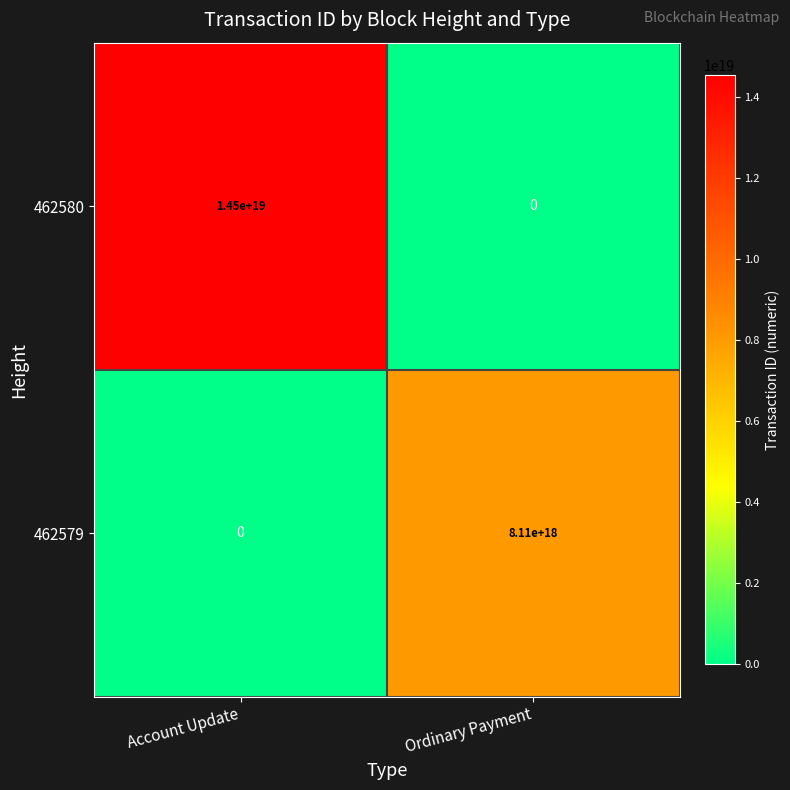

Between Account Update and Ordinary Payment, which series saw the biggest shift?

462580